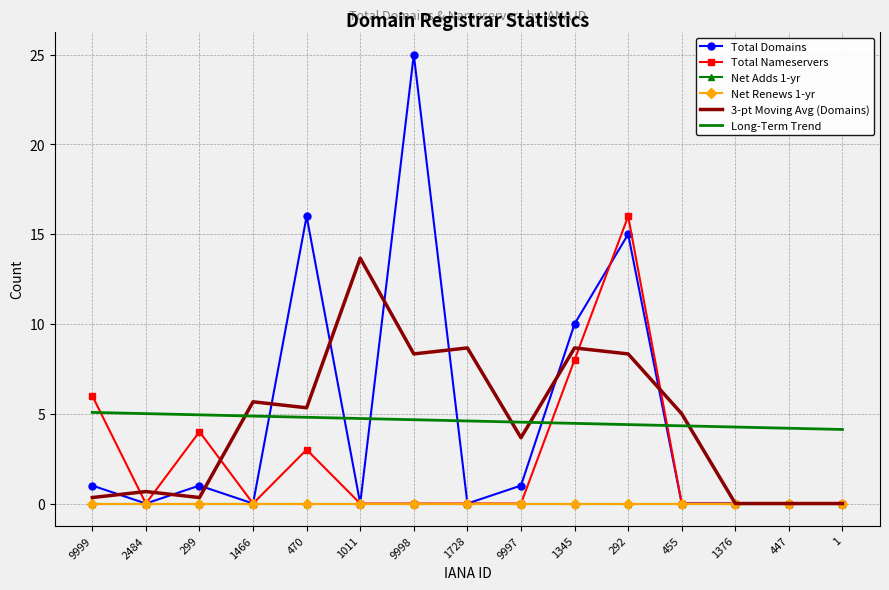

Is the value of Net Renews 1-yr at 299 greater than the value of Long-Term Trend at 9997?

No